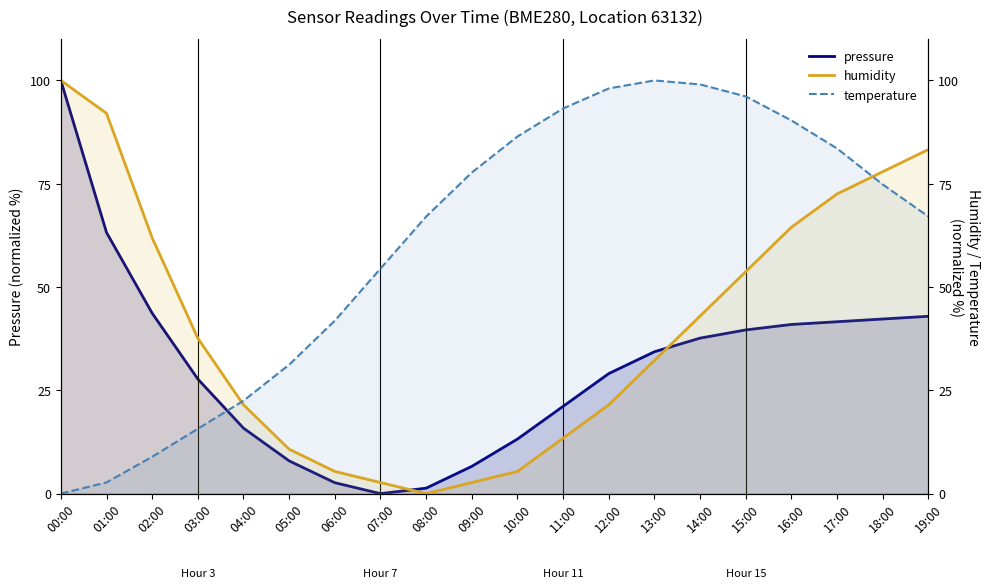

What position from the left is 16:00?

17